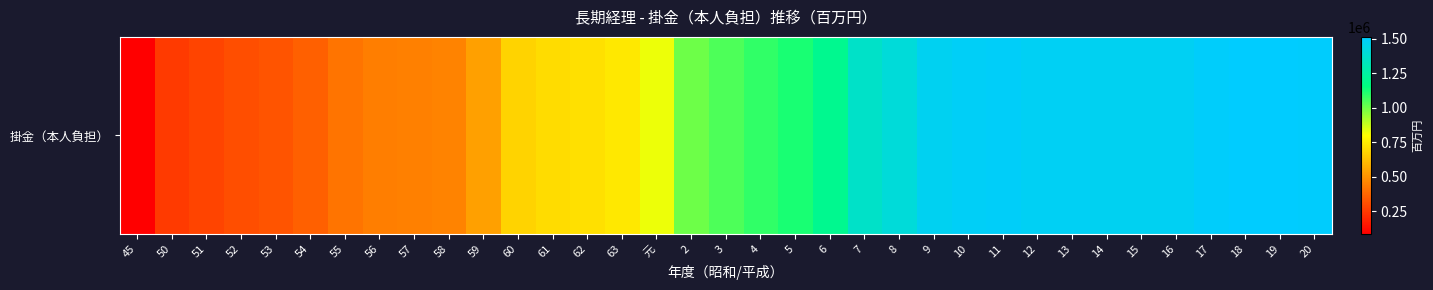

How many data points are less than 1047759?

17